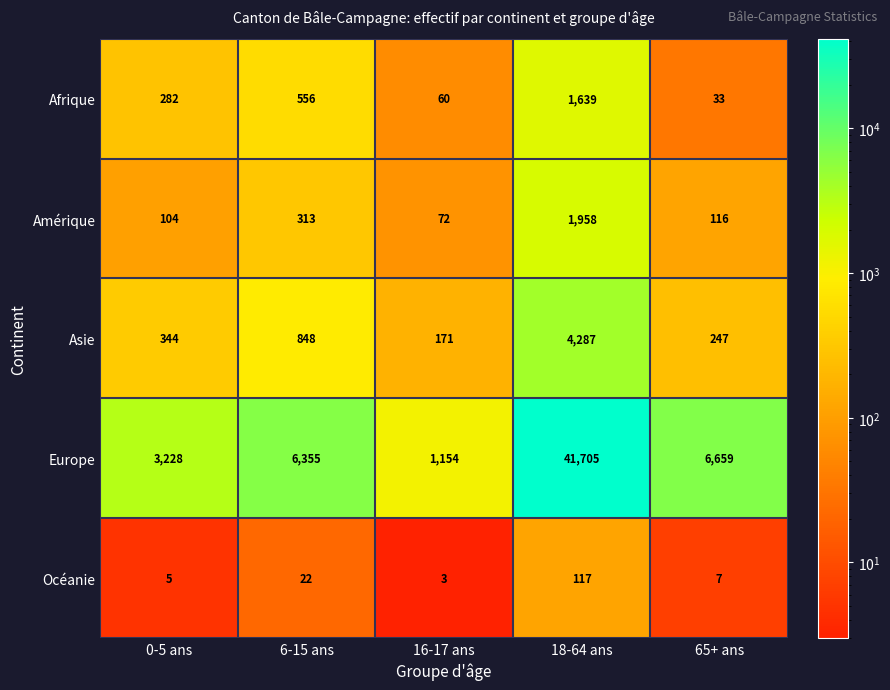

At how many categories does at least one series exceed 36988?

1